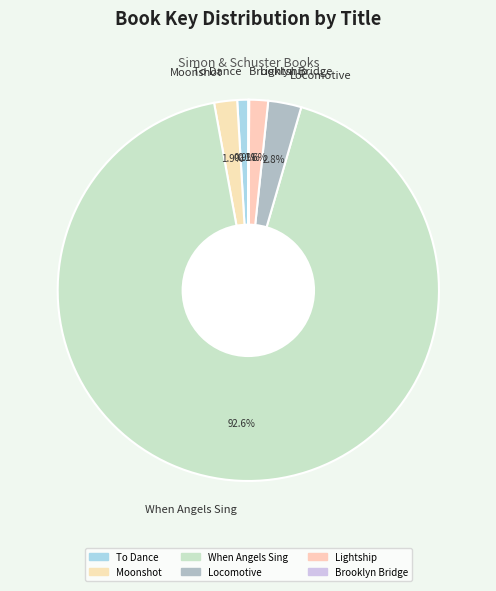

Between Lightship and Locomotive, which is larger?

Locomotive